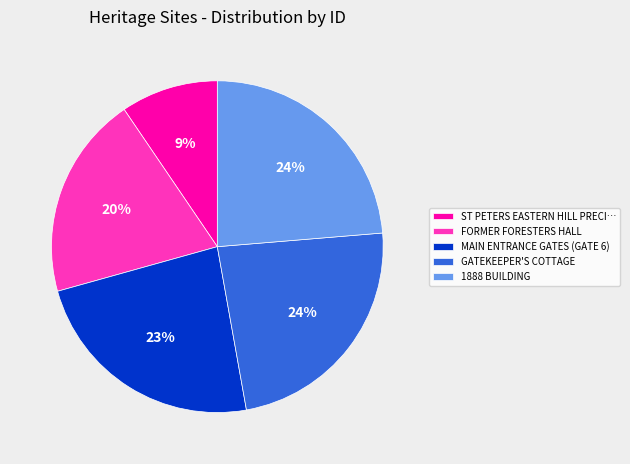

Combined, do 1888 BUILDING and MAIN ENTRANCE GATES (GATE 6) account for over 50%?

No